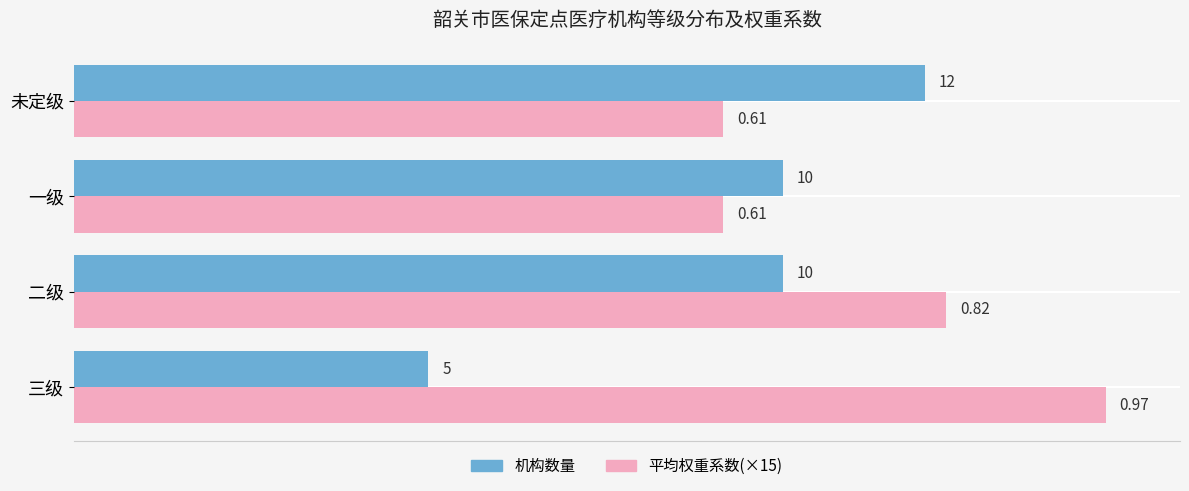

What is the lowest value of the 机构数量 series?

5.0